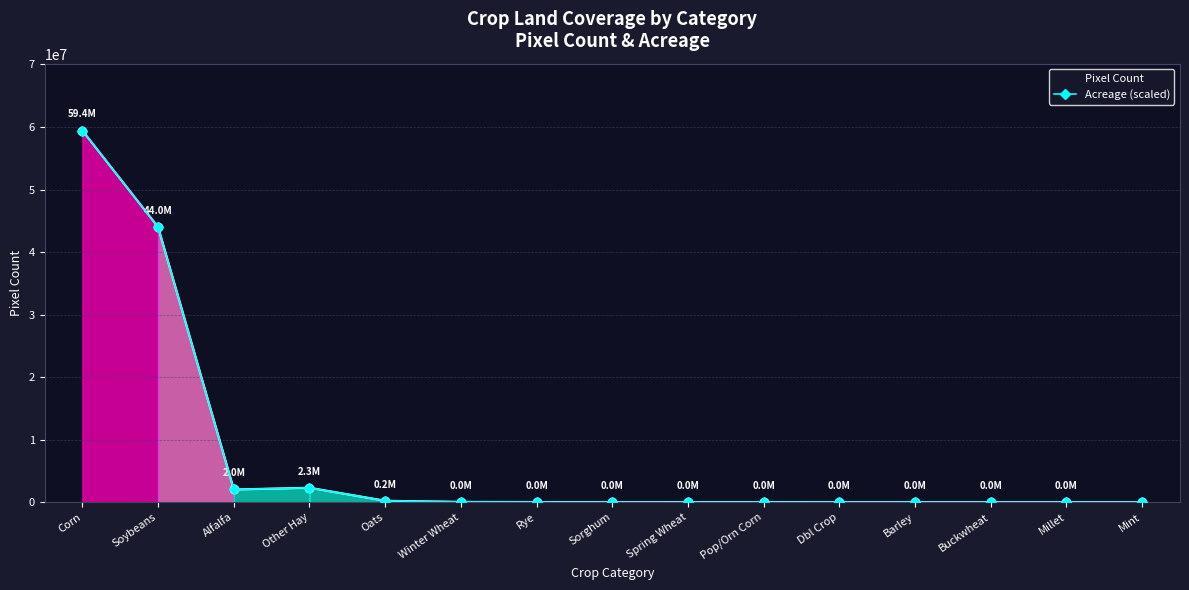

Which has a higher value, Buckwheat or Other Hay?

Other Hay